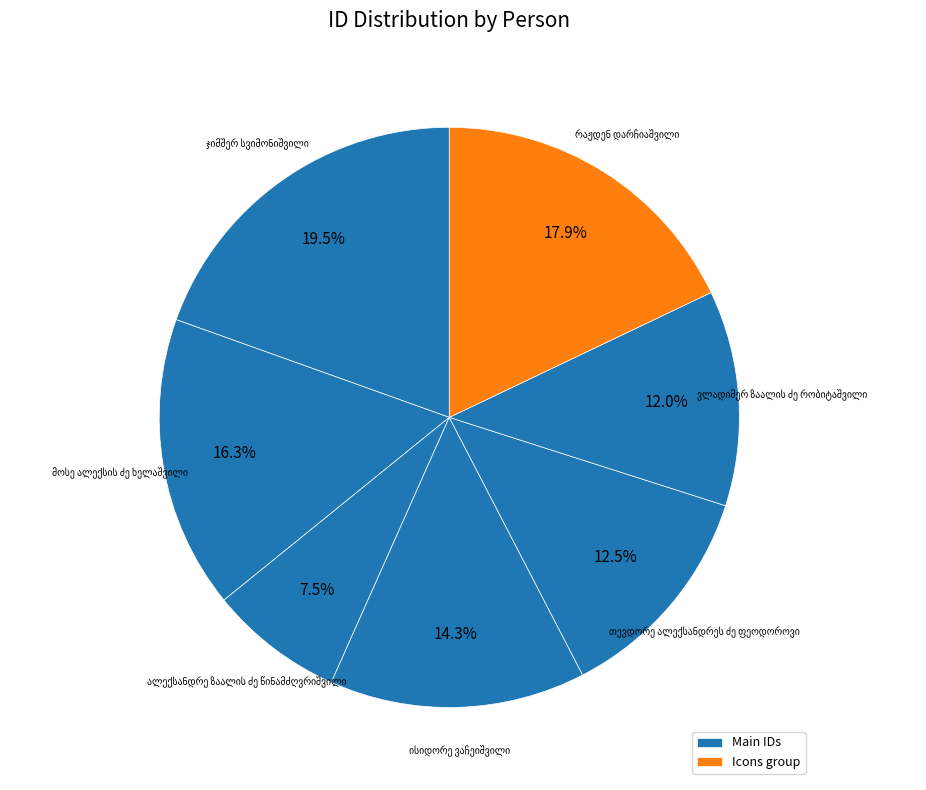

Count the number of slices in the pie.

7